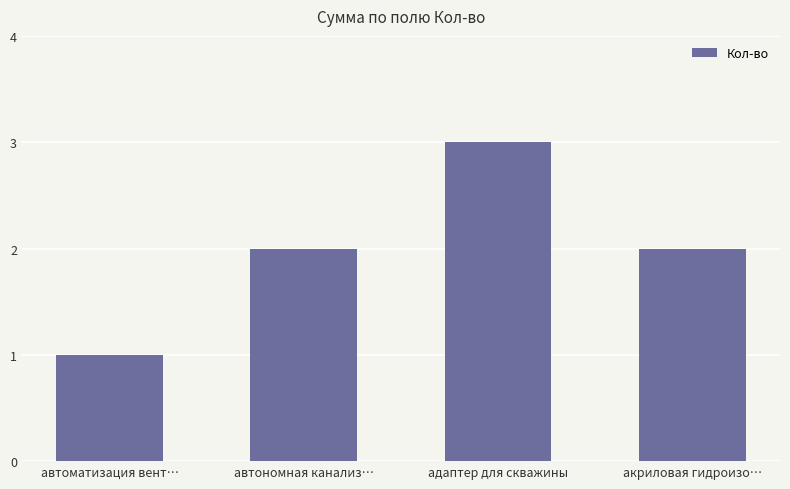

What is the label of the 1st bar from the right?

акриловая гидроизо…